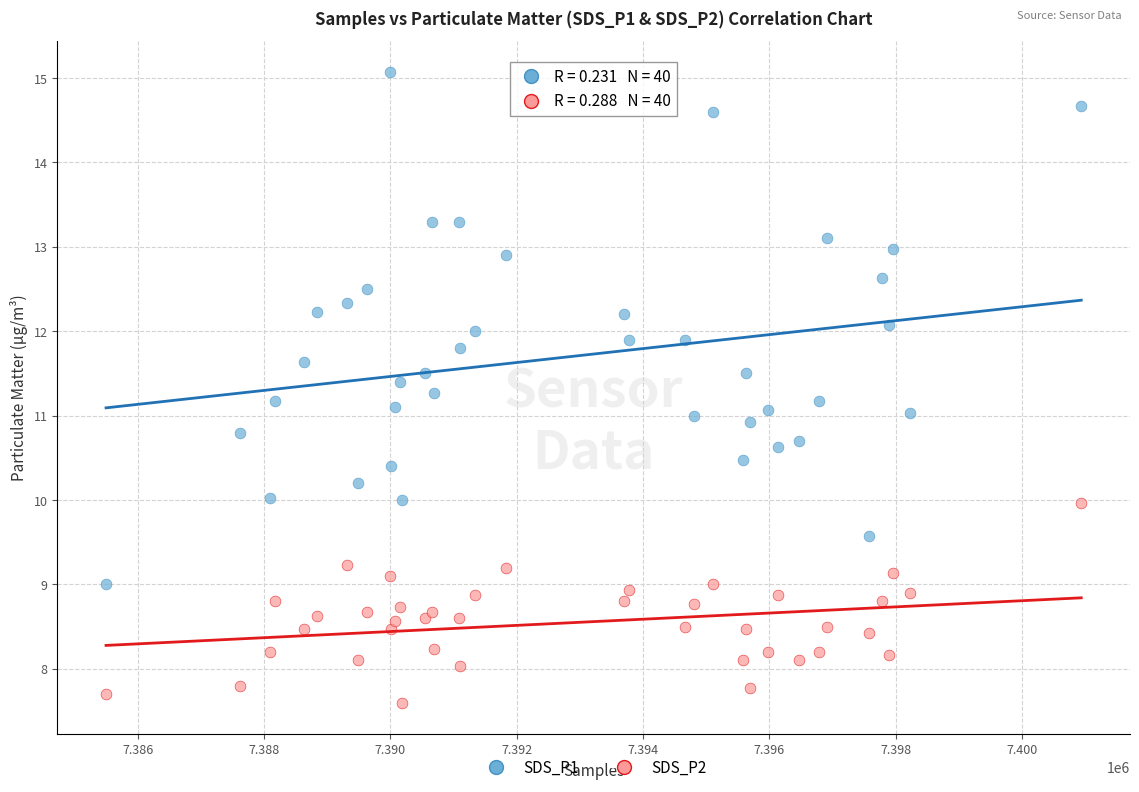

Which series contains the lowest Y value?

SDS_P2